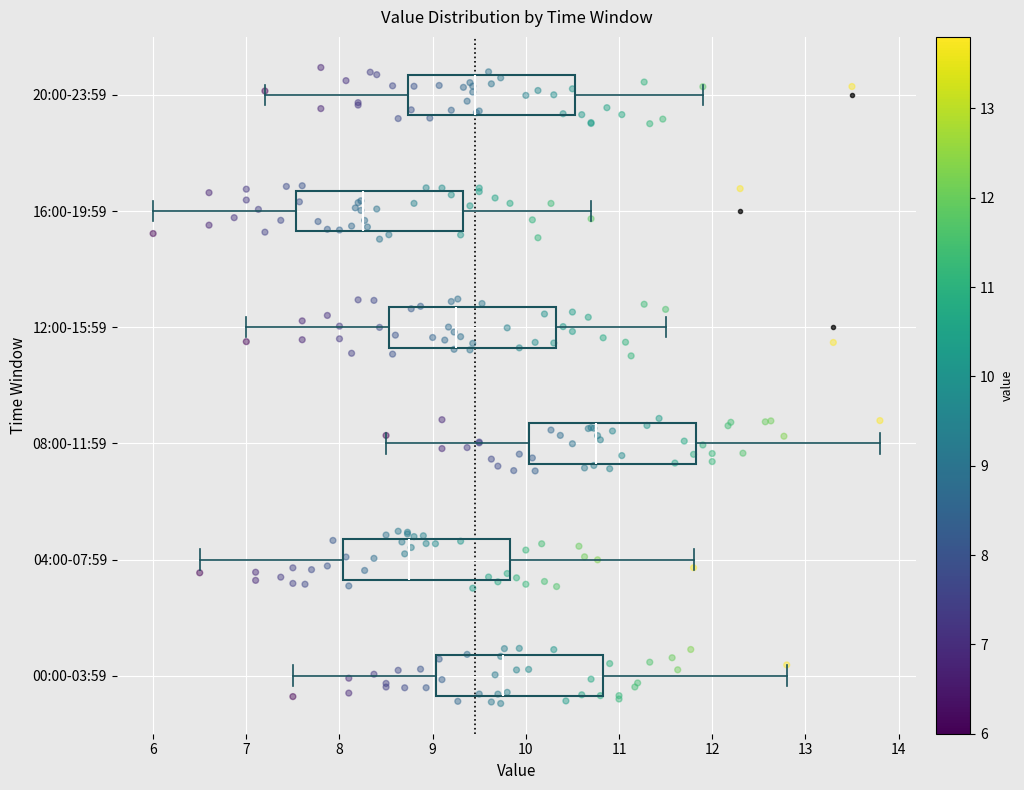

Where does the left whisker of the box for 16:00-19:59 end on the x-axis? The values are not printed on the chart, so give them approximately, as read against the axis.

6.0